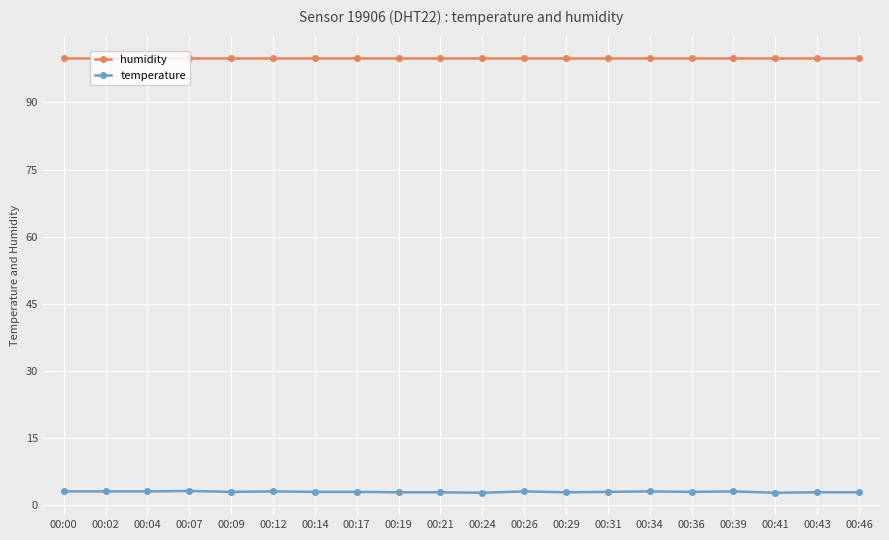

What is the difference between the highest and lowest values at 00:39?

96.8